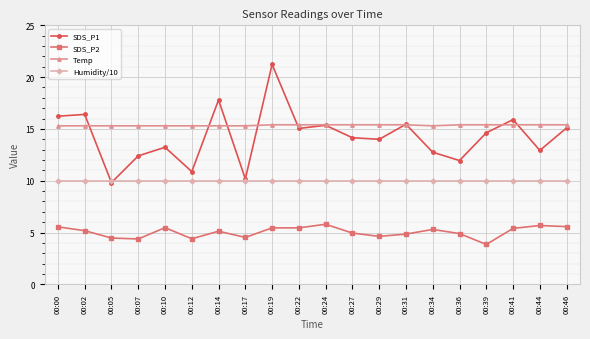

At which category does SDS_P1 reach its first local valley?

00:05